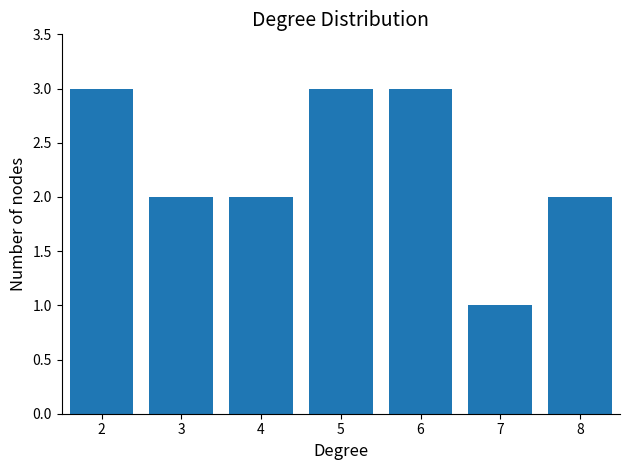

Reading left to right, what are all the values shown in this chart?

3	2	2	3	3	1	2